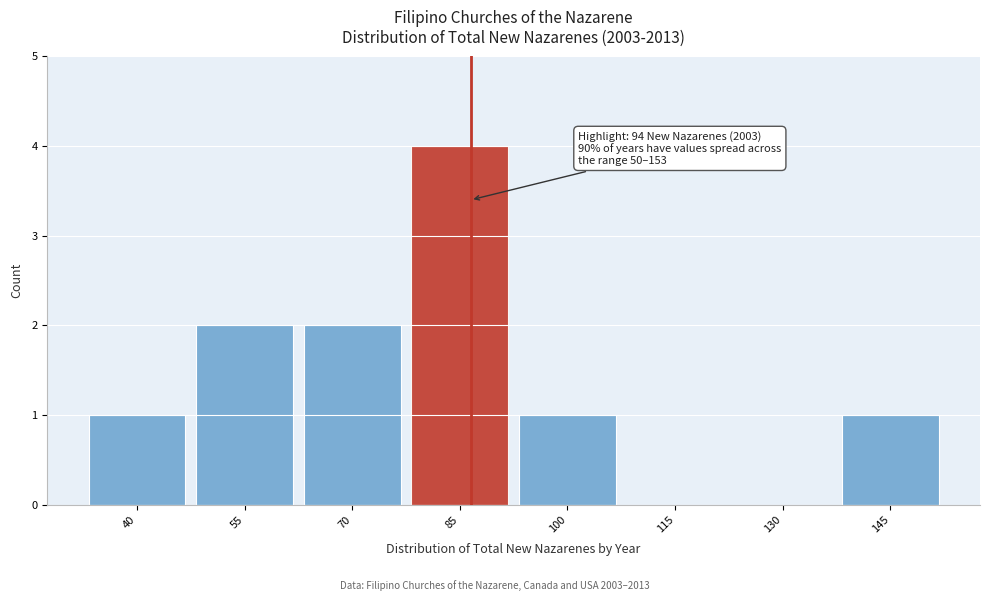

Reading left to right, list all the values displayed in this chart.

40=1	55=2	70=2	85=4	100=1	115=0	130=0	145=1